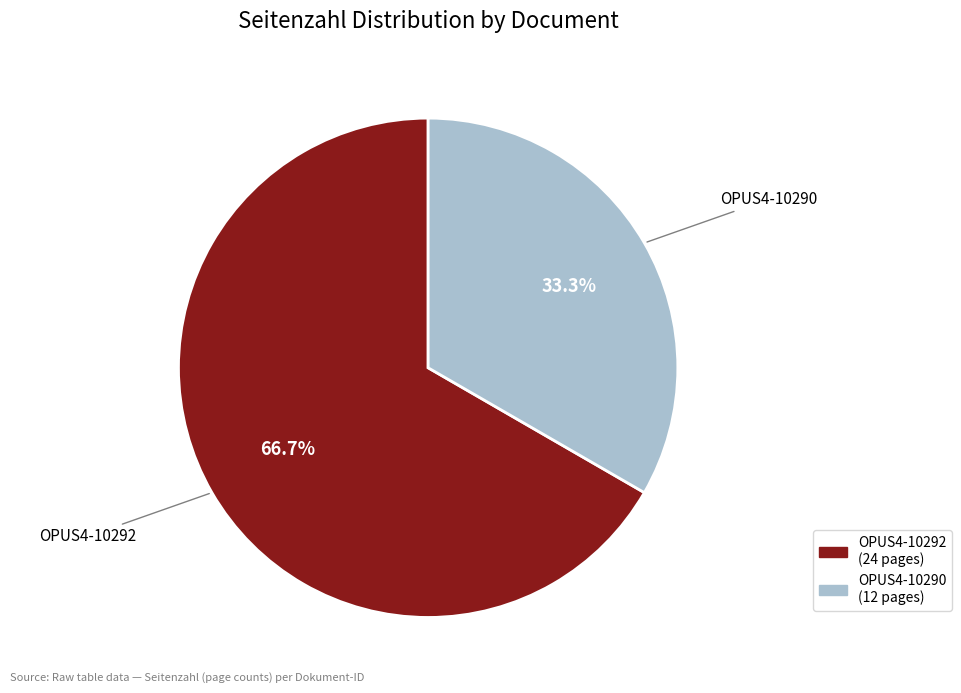

To the nearest percent, what is the combined percentage of OPUS4-10292 and OPUS4-10290?

100%